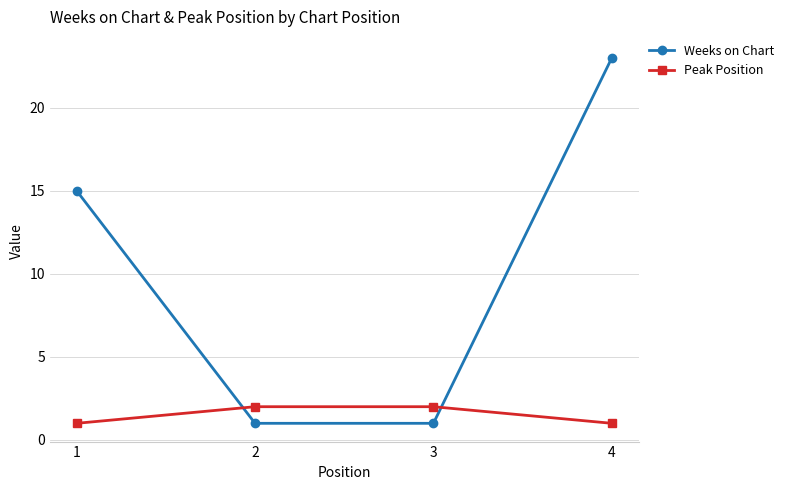

What is the maximum value shown in the chart?

23